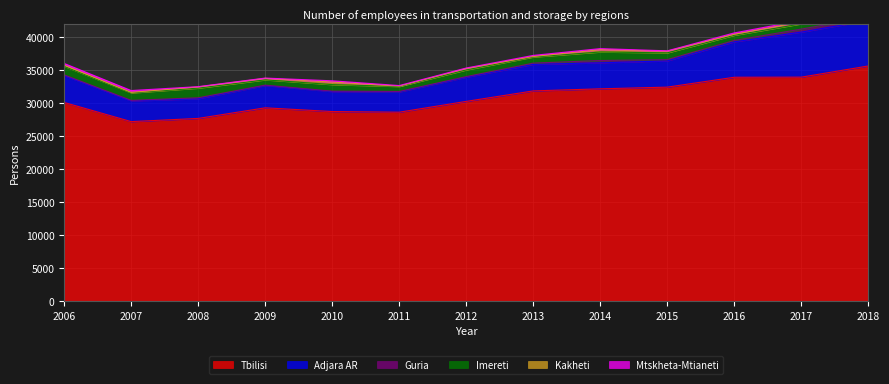

What is the lowest value of the Guria series?

65.0